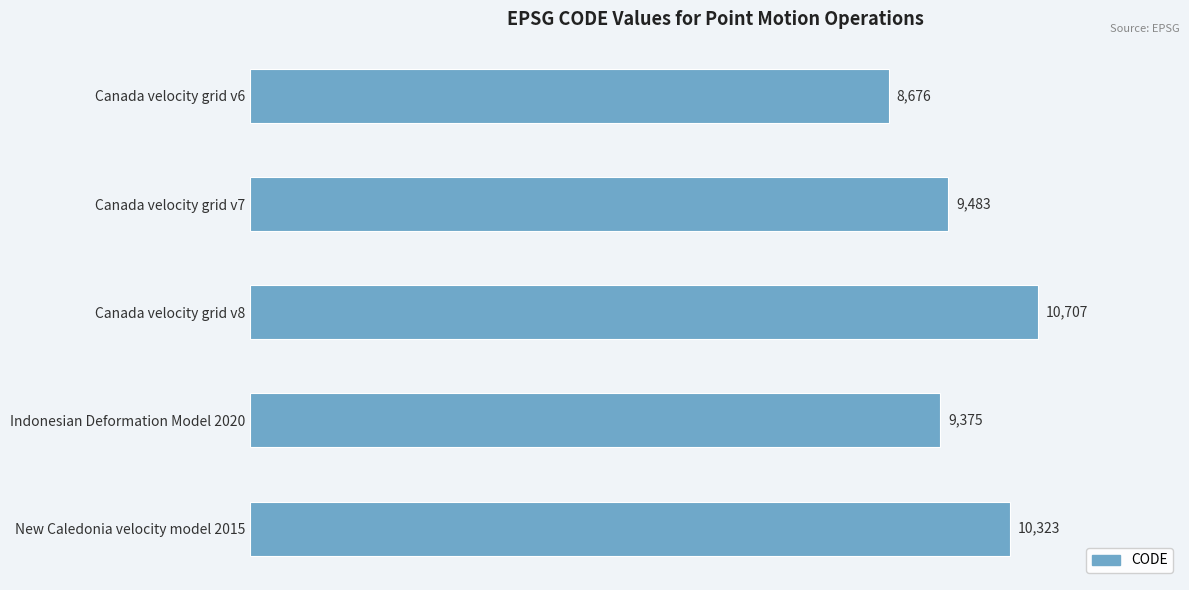

True or false: the data shows 9375 at Indonesian Deformation Model 2020.

True